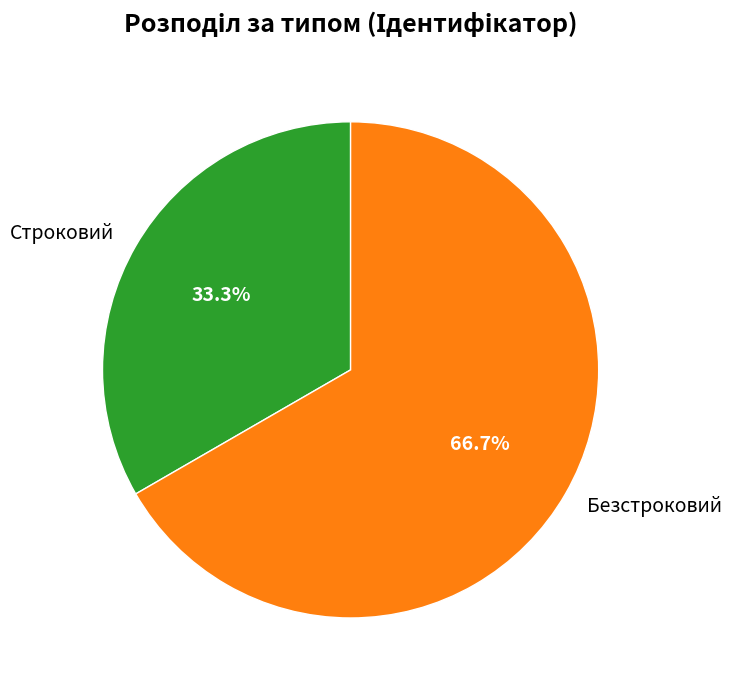

Which slice is the smallest?

Строковий